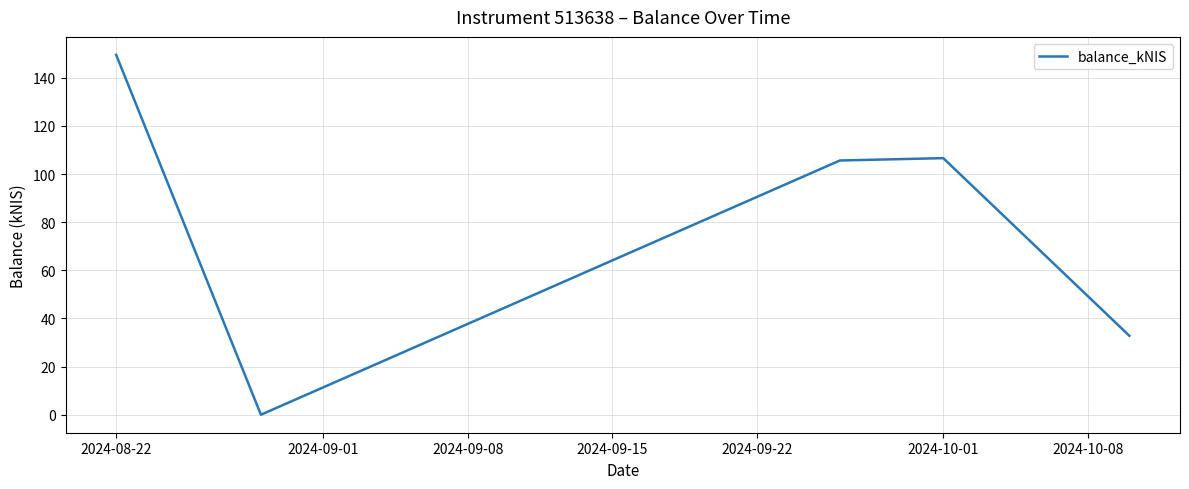

How many interior local peaks (higher than both neighbors) does the data have?

1